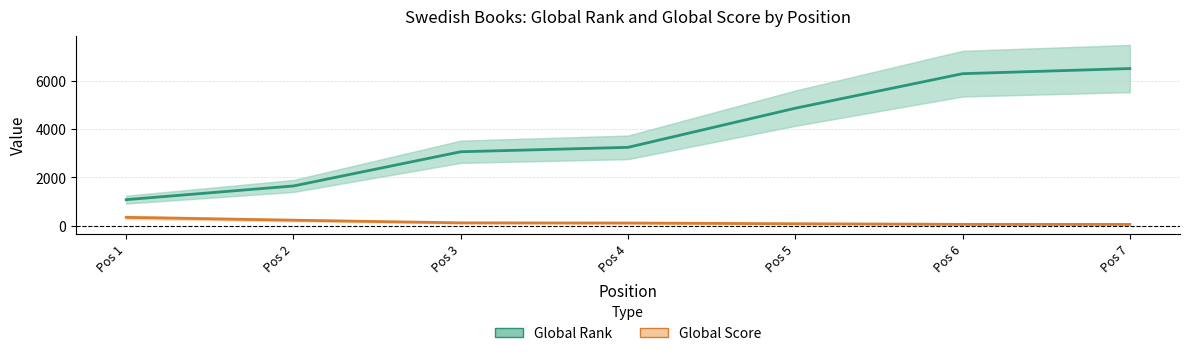

What is the spread (max minus min) of values at Pos 5?

4776